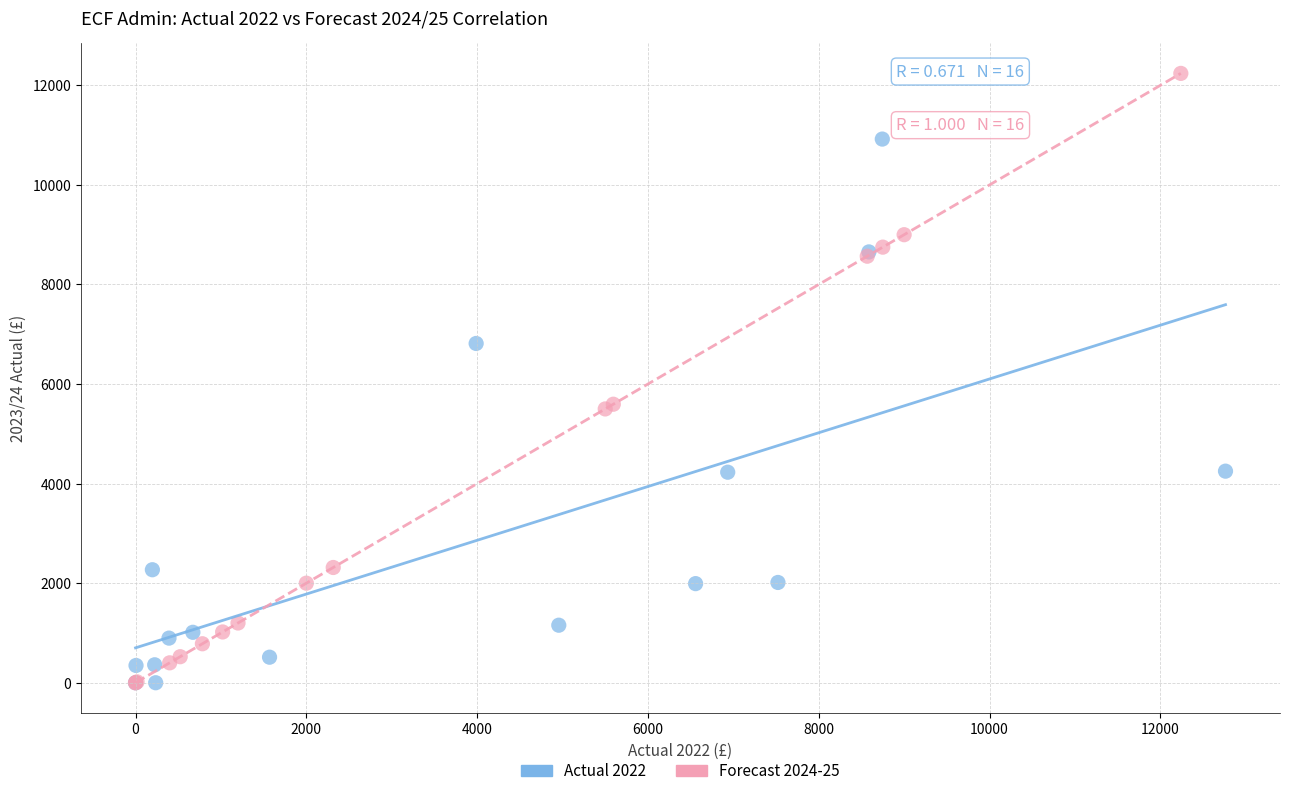

Which series reaches the maximum Y coordinate?

Forecast 2024-25